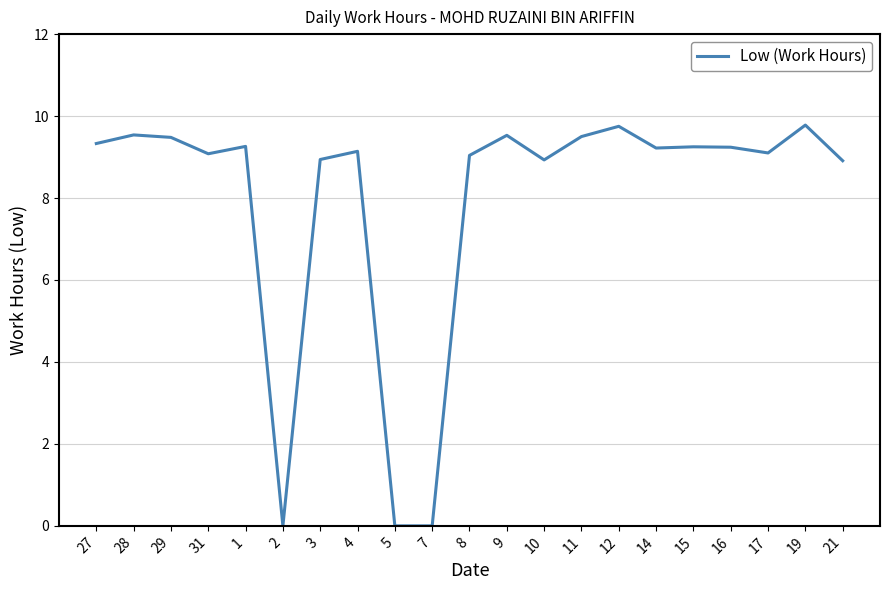

What is the maximum value shown in the chart?

9.8